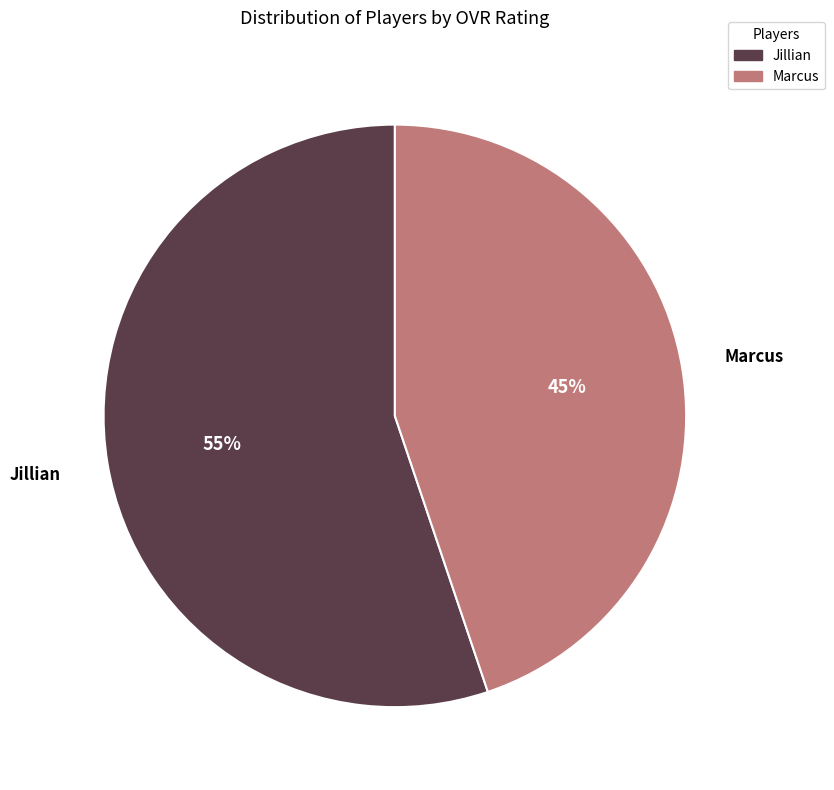

To the nearest percent, what is the combined percentage of Marcus and Jillian?

100%